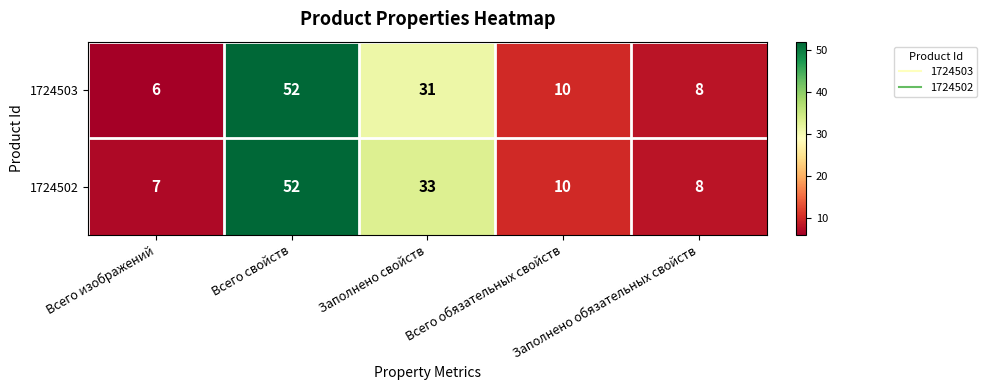

Which series has the widest spread of values?

1724503